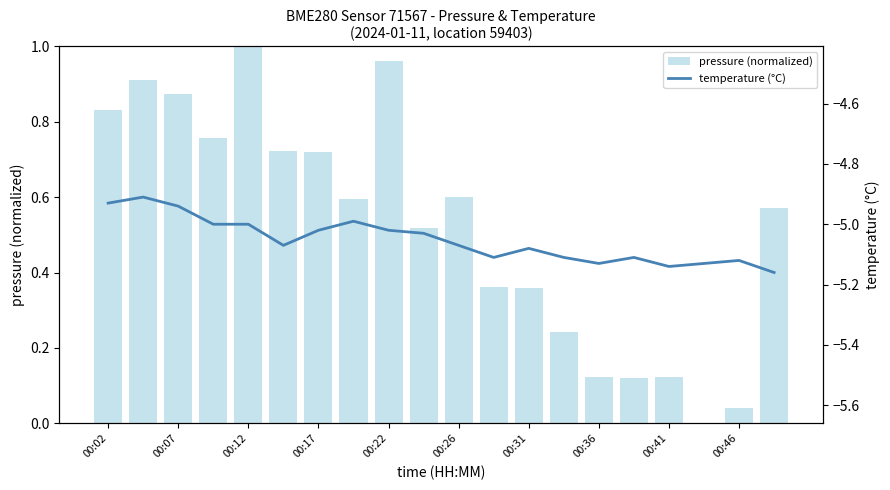

True or false: temperature (°C) has a value of -5.1 at 00:46.

True